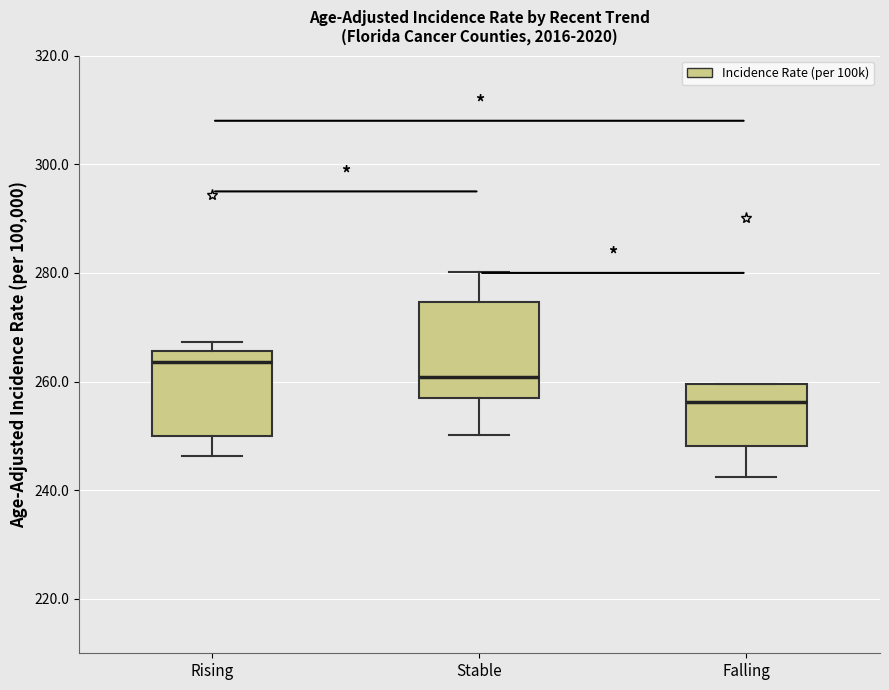

Where does the median line of the box for Rising sit on the y-axis? The values are not printed on the chart, so give them approximately, as read against the axis.

264